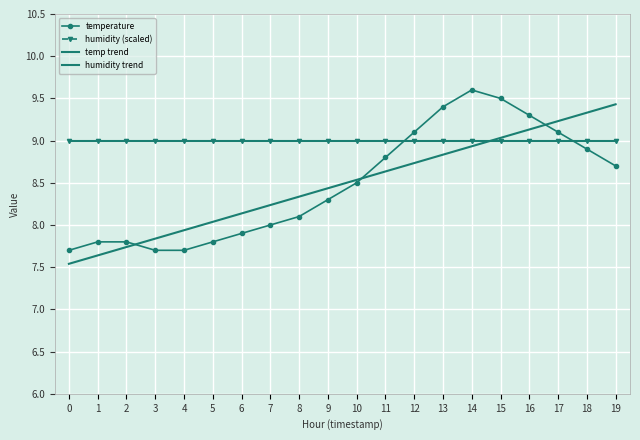

What is the difference between the second highest and second lowest values in the temp trend series?

1.7